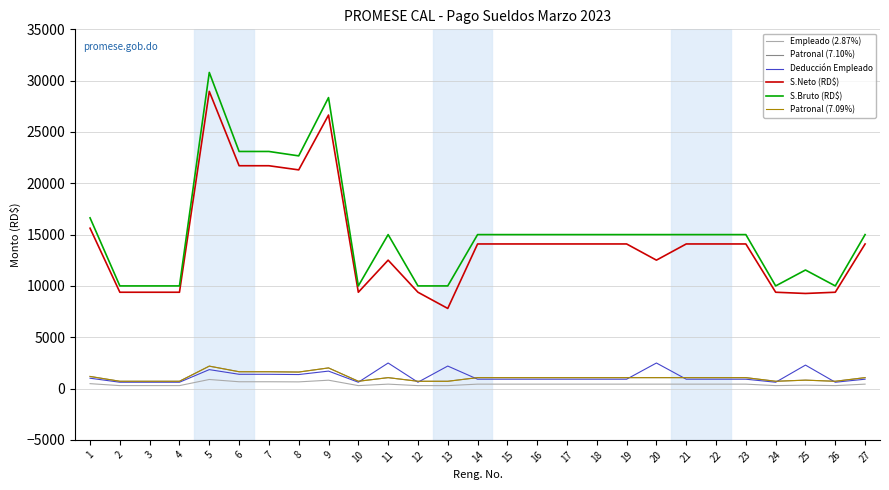

The value of Patronal (7.09%) at 18 is 1063.5. True or false?

True